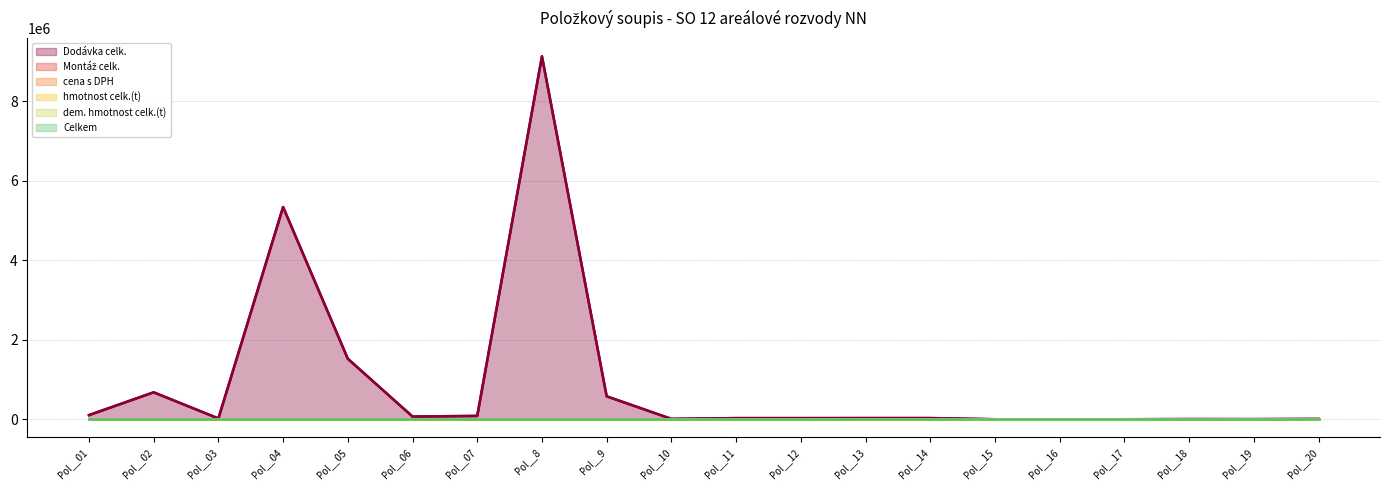

What are all the series names shown in the legend?

Dodávka celk., Montáž celk., cena s DPH, hmotnost celk.(t), dem. hmotnost celk.(t), Celkem